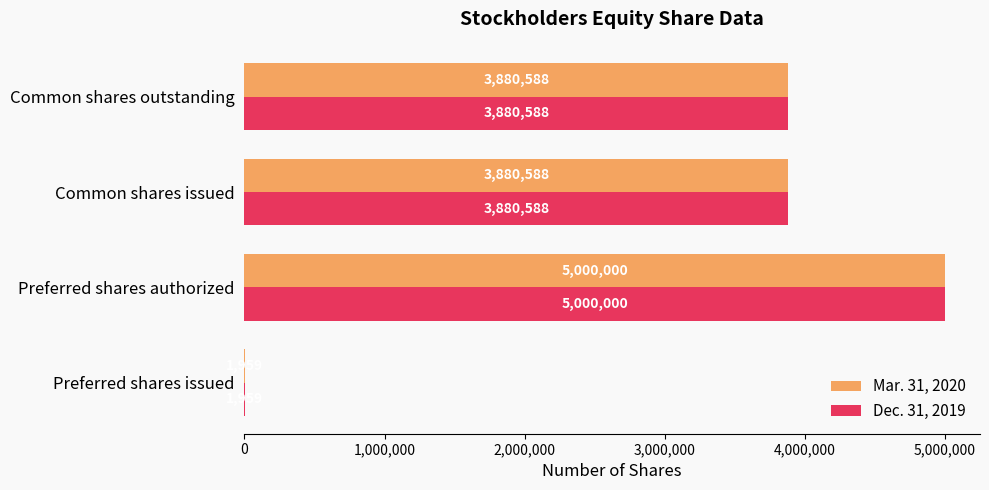

What is the sum of the Dec. 31, 2019 values at Preferred shares issued and Common shares issued?

3882547